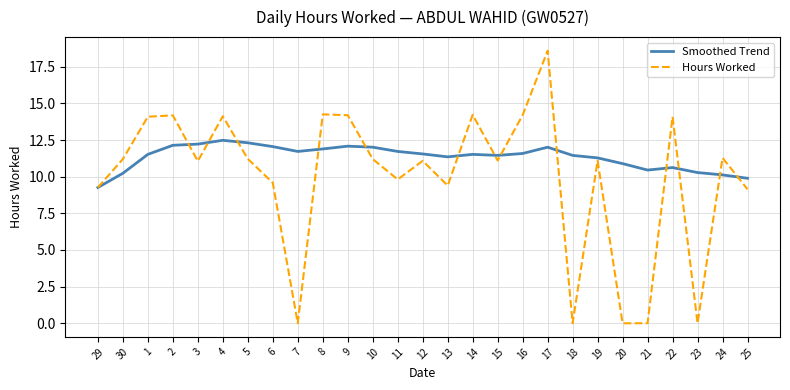

At which category does the chart reach its peak across all series?

17